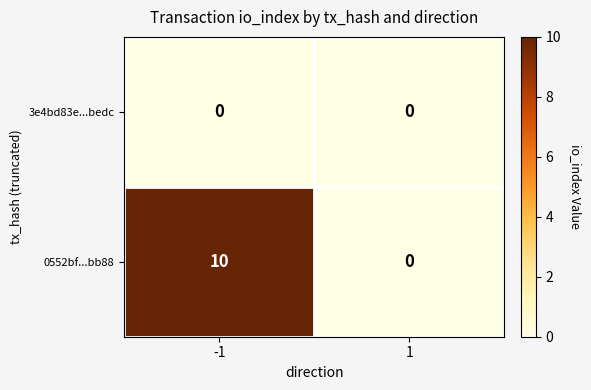

Which series has the widest spread of values?

0552bf...bb88